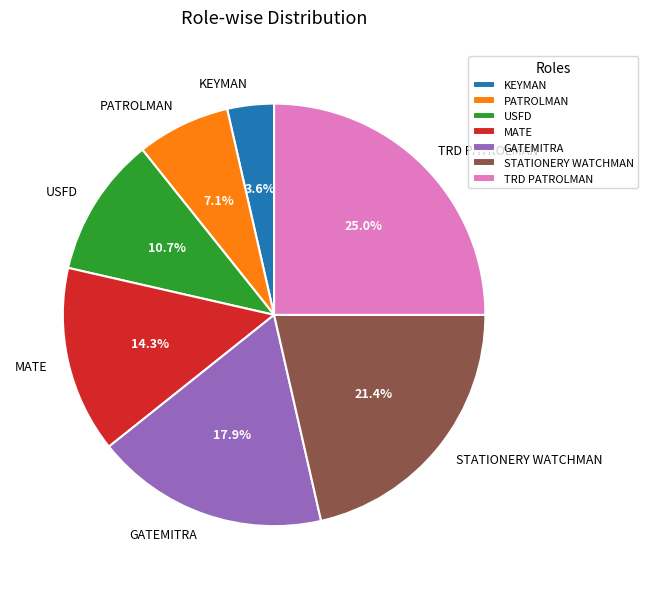

What is the total percentage of USFD and KEYMAN?

14.3%